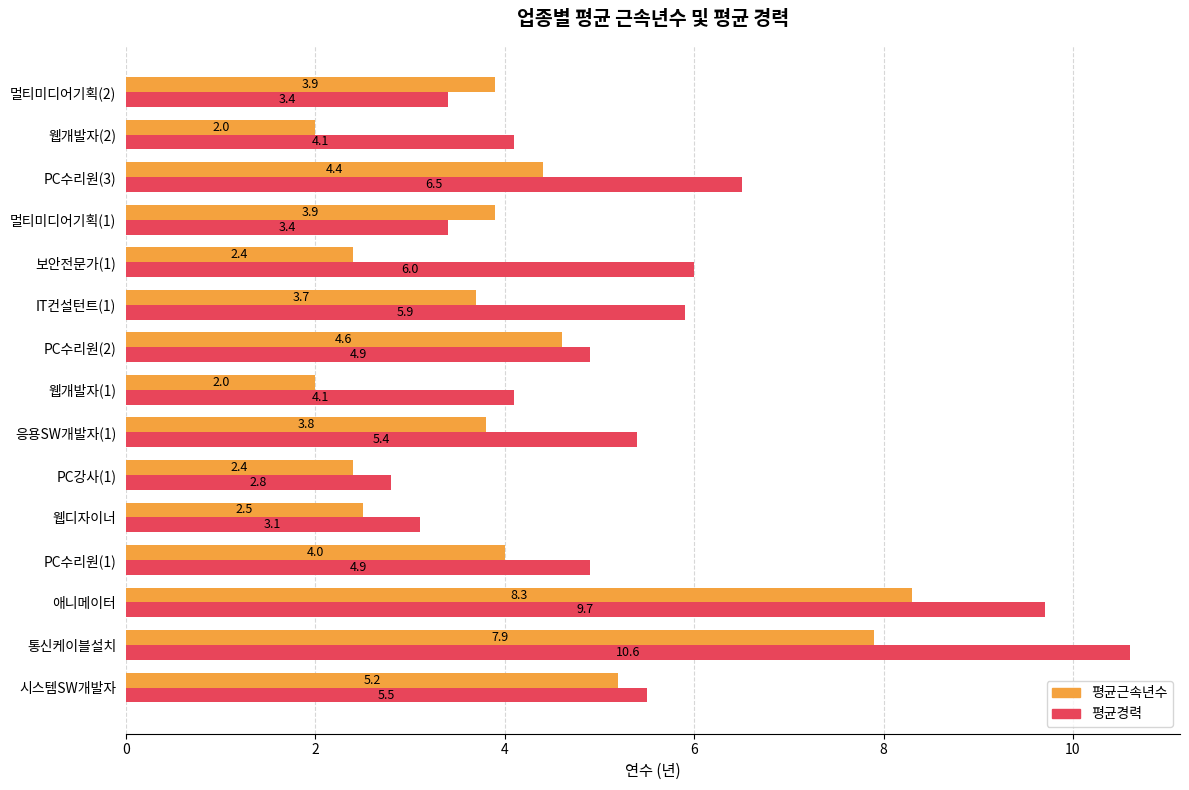

Which series has the largest range (max minus min)?

평균경력